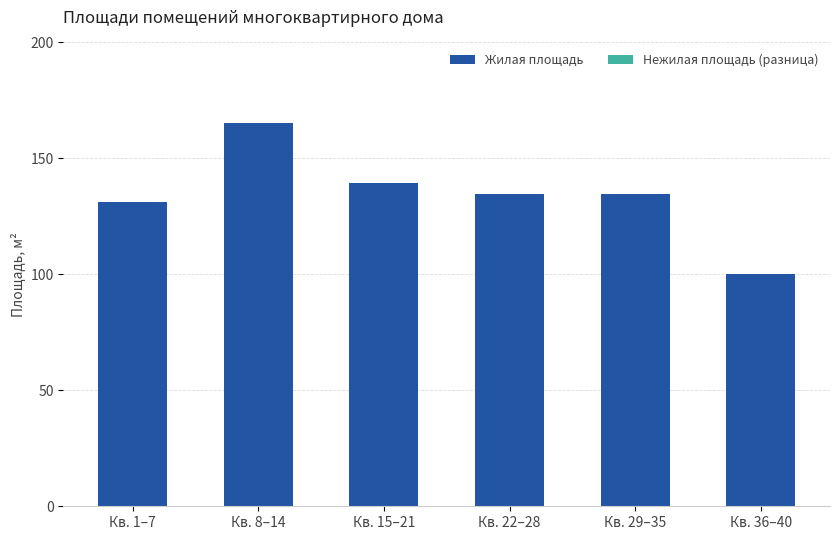

What is the smallest value displayed?

100.0